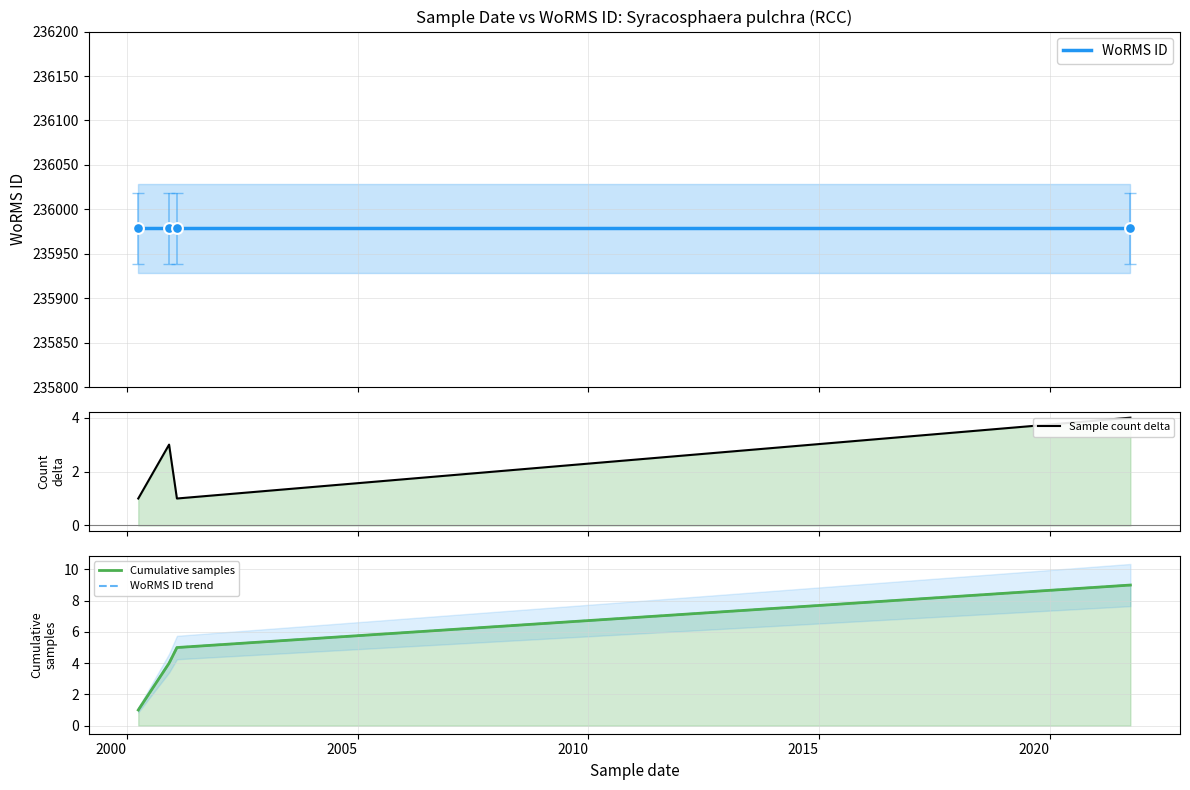

At how many categories does at least one series exceed 49643?

4